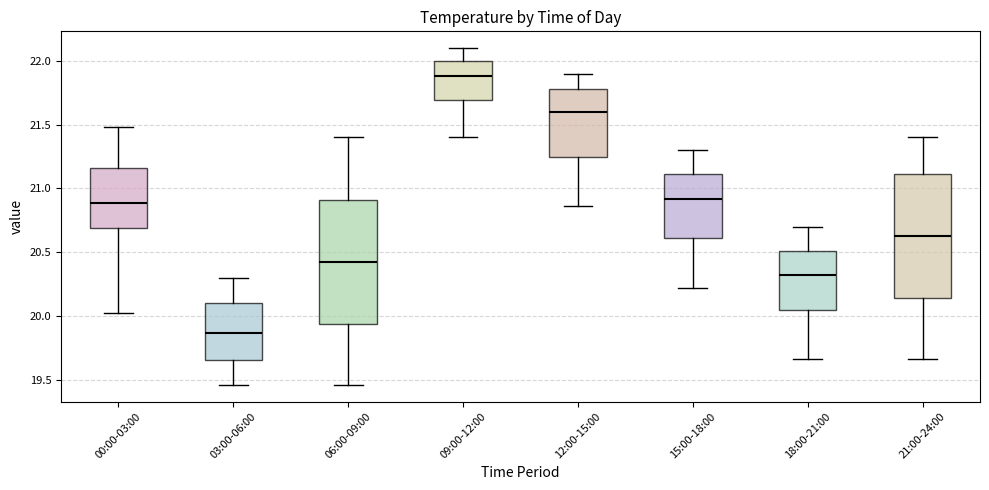

Which box's median line is the lowest?

03:00-06:00